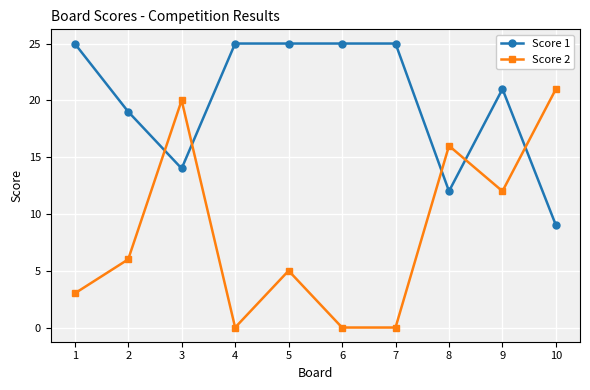

What is the value of the Score 2 point at the 5th from the left?

5